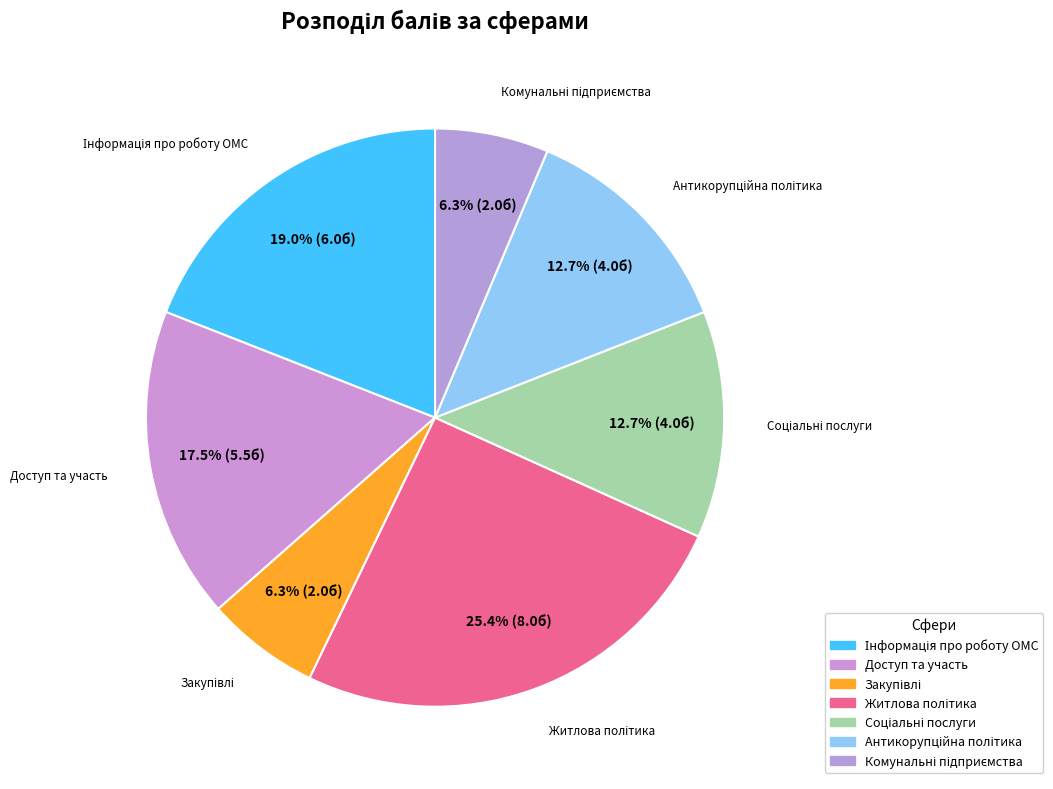

How many segments does this pie chart have?

7